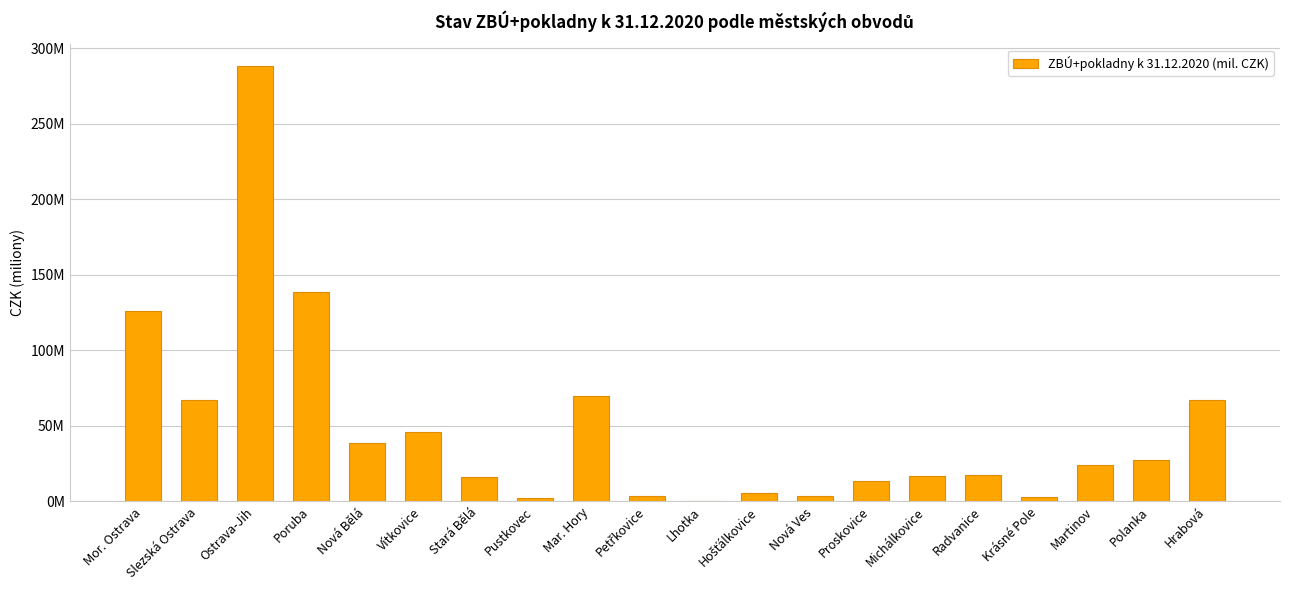

What is the difference between the values at Ostrava-Jih and Pustkovec?

286.3